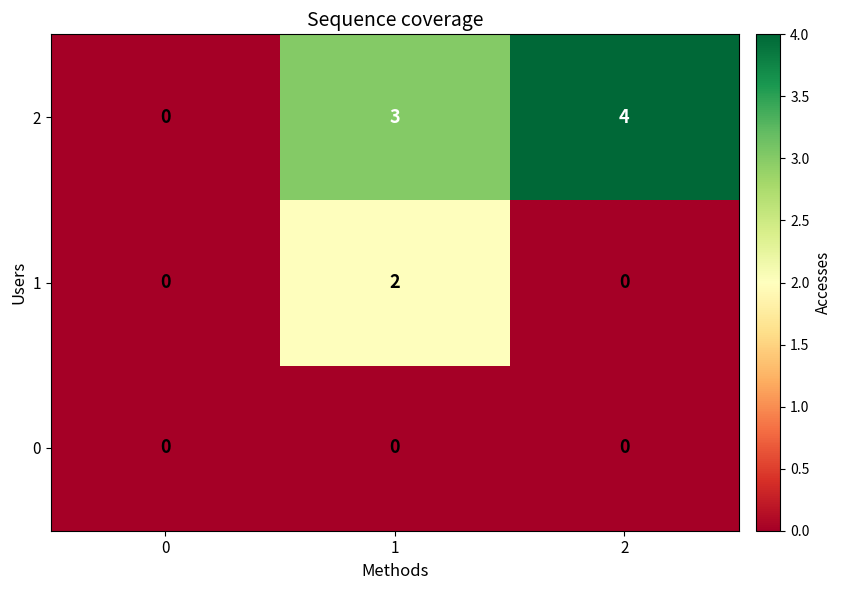

Is it true that 0 equals 0 at 2?

True